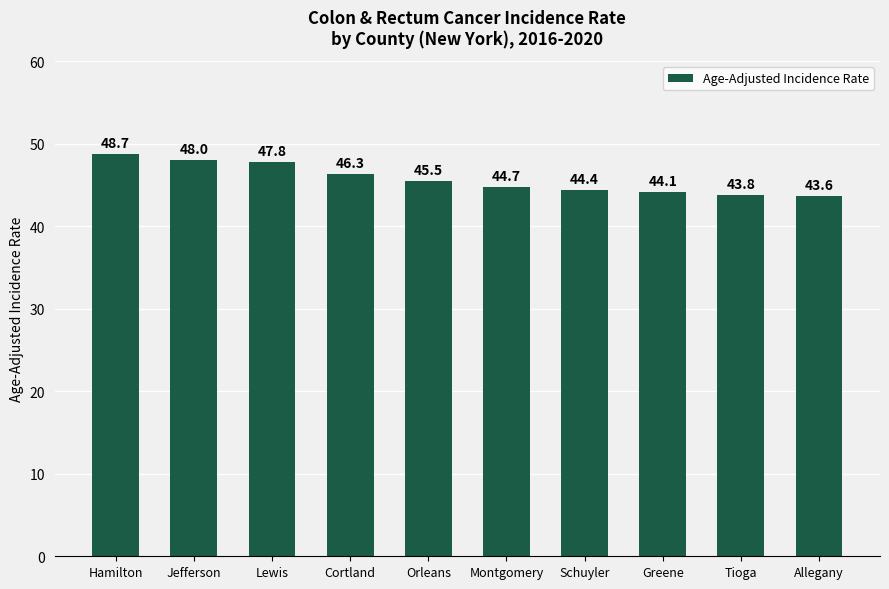

What is the label of the 4th bar from the right?

Schuyler